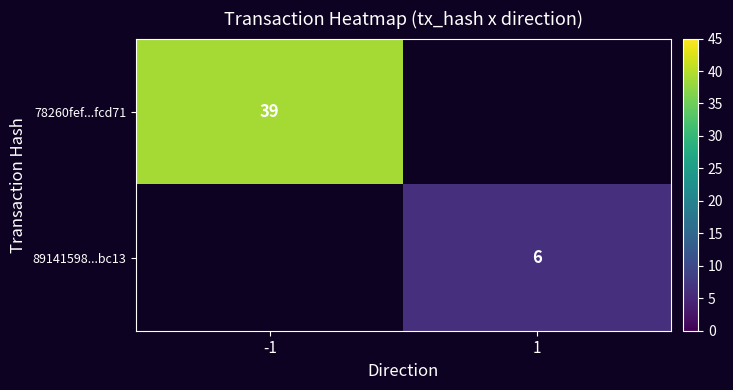

Is it true that 78260fef...fcd71 equals 39 at -1?

True